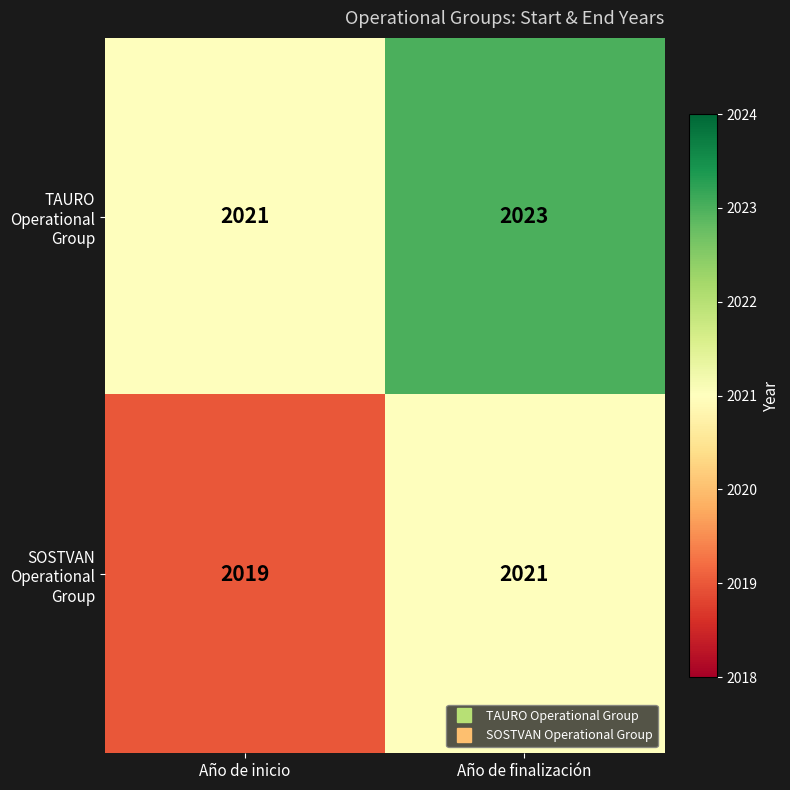

Reading left to right, extract all data points from this chart.

TAURO Operational Group: Año de inicio=2021	Año de finalización=2023
SOSTVAN Operational Group: Año de inicio=2019	Año de finalización=2021